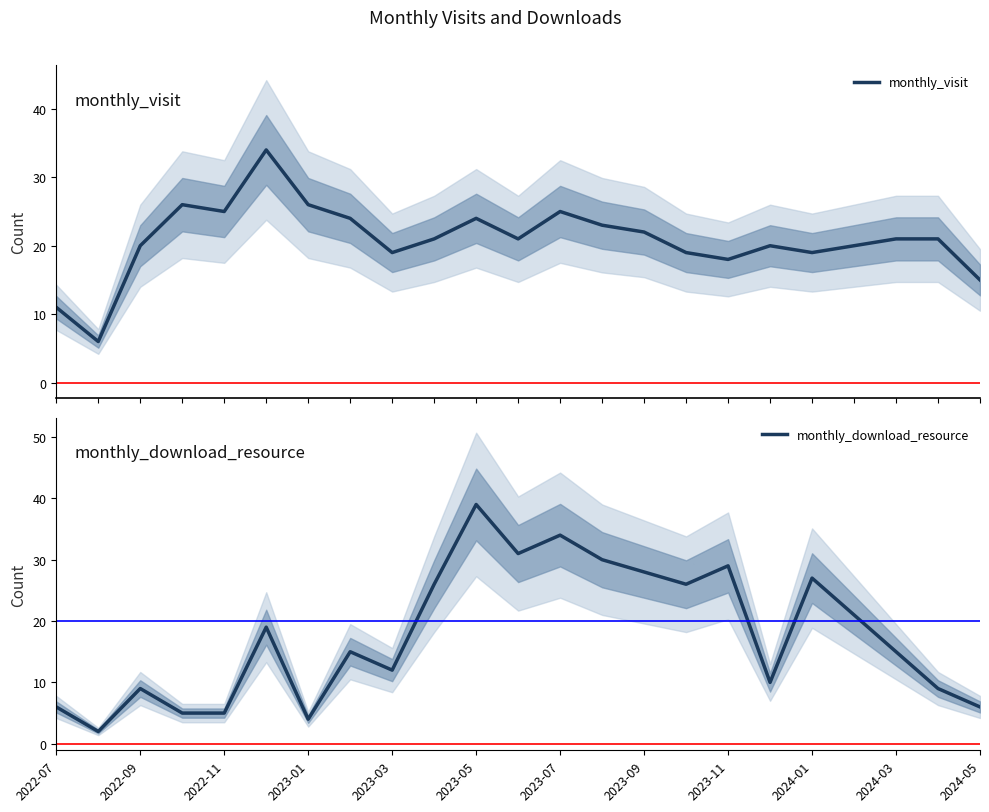

Which series has the widest spread of values?

monthly_download_resource